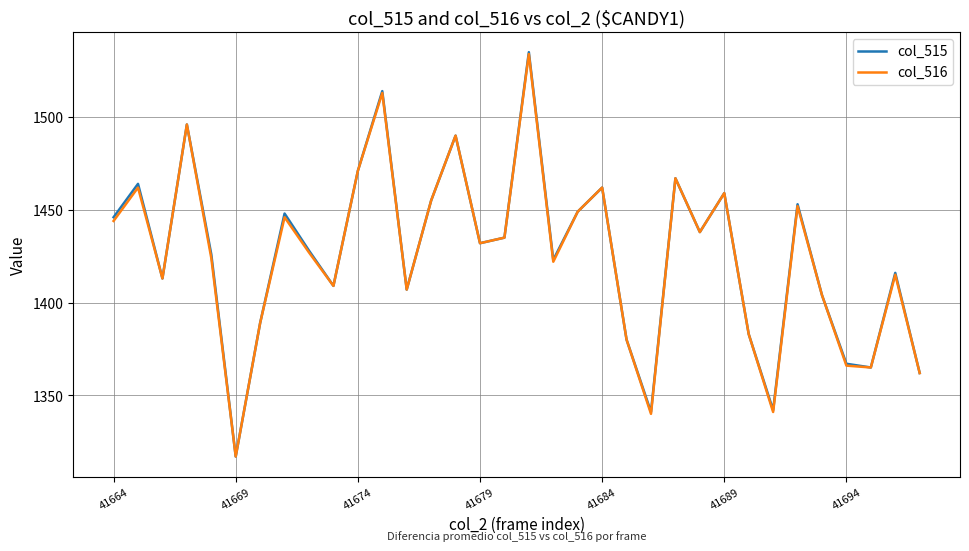

Which series has the widest spread of values?

col_515